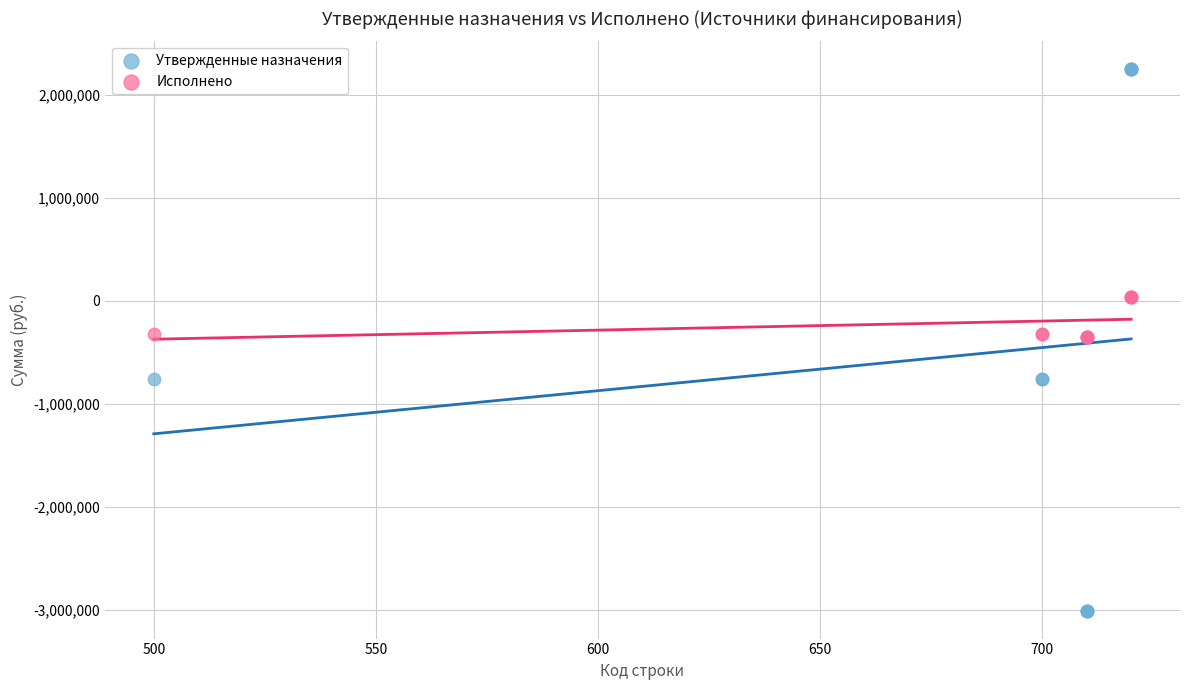

Which series contains the highest Y value?

Утвержденные назначения